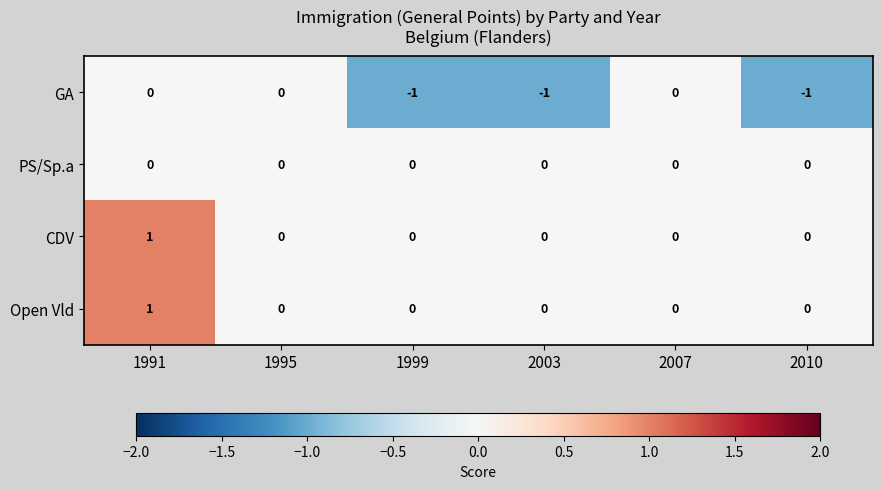

Count the number of data series in this chart.

4